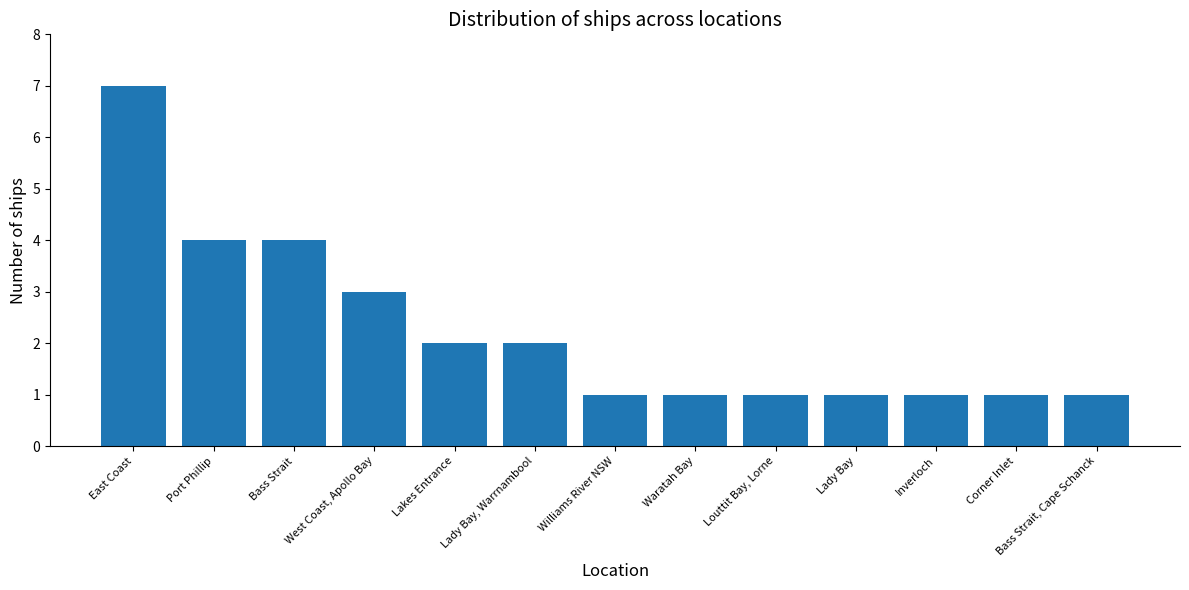

What is the label of the 4th bar from the left?

West Coast, Apollo Bay